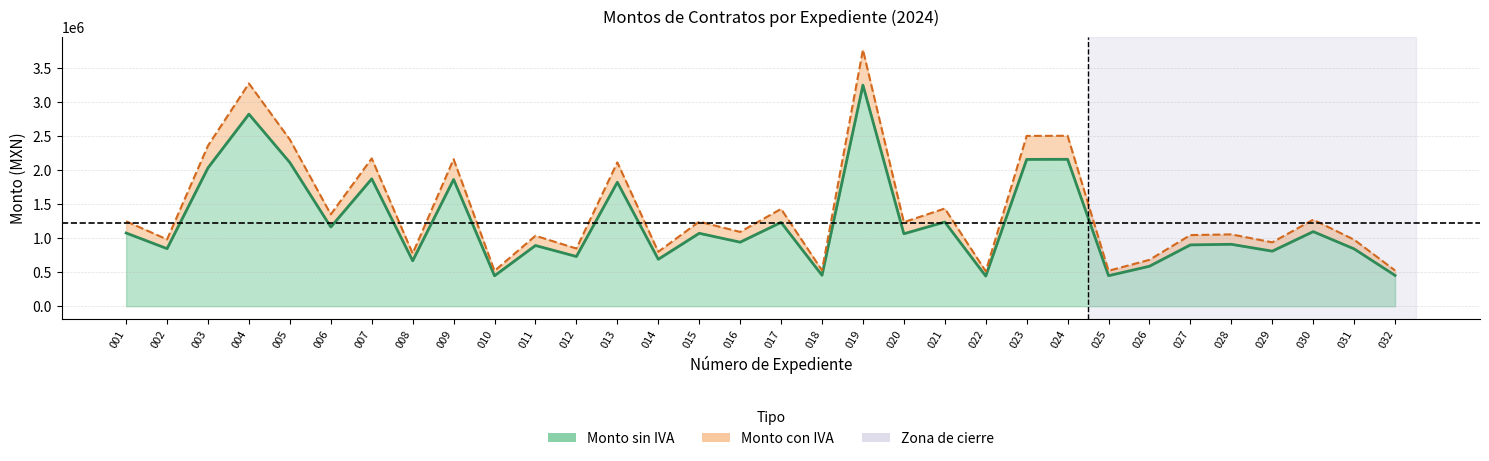

Is the value of Monto sin IVA at 006 greater than the value of Monto con IVA at 018?

Yes